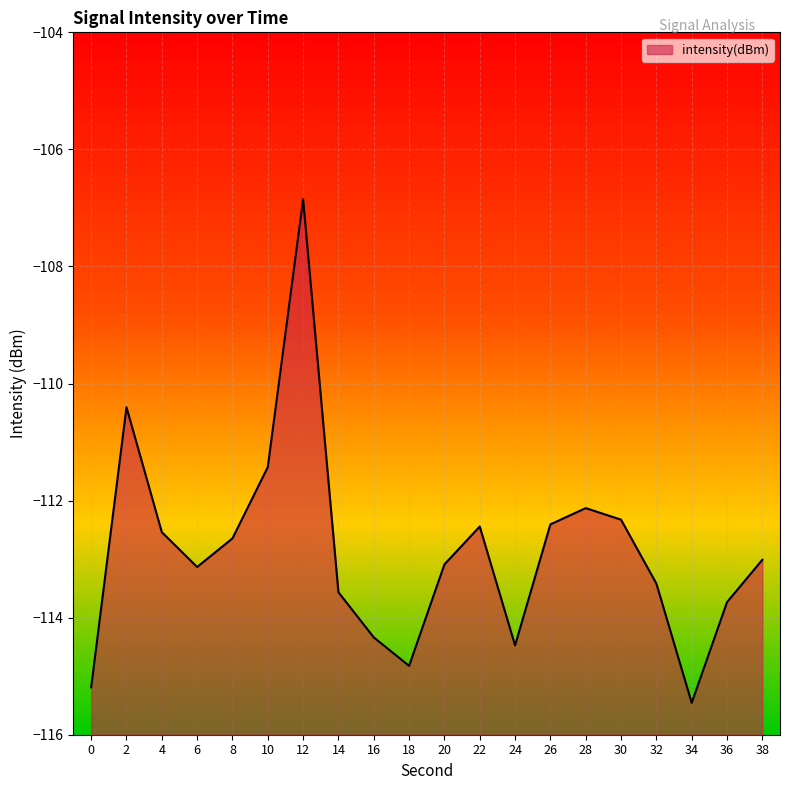

Does the chart display data point markers on the line(s)?

No